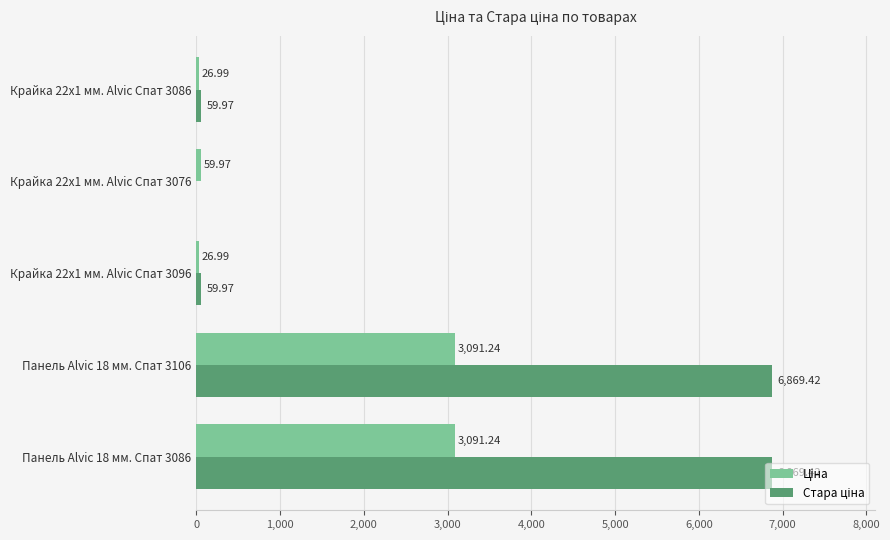

What is the total value across all series at Крайка 22x1 мм. Alvic Спат 3076?

60.0